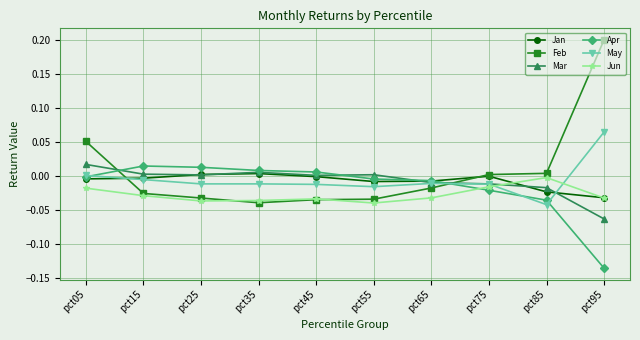

True or false: Mar has more than 0 points higher than both neighbors.

True